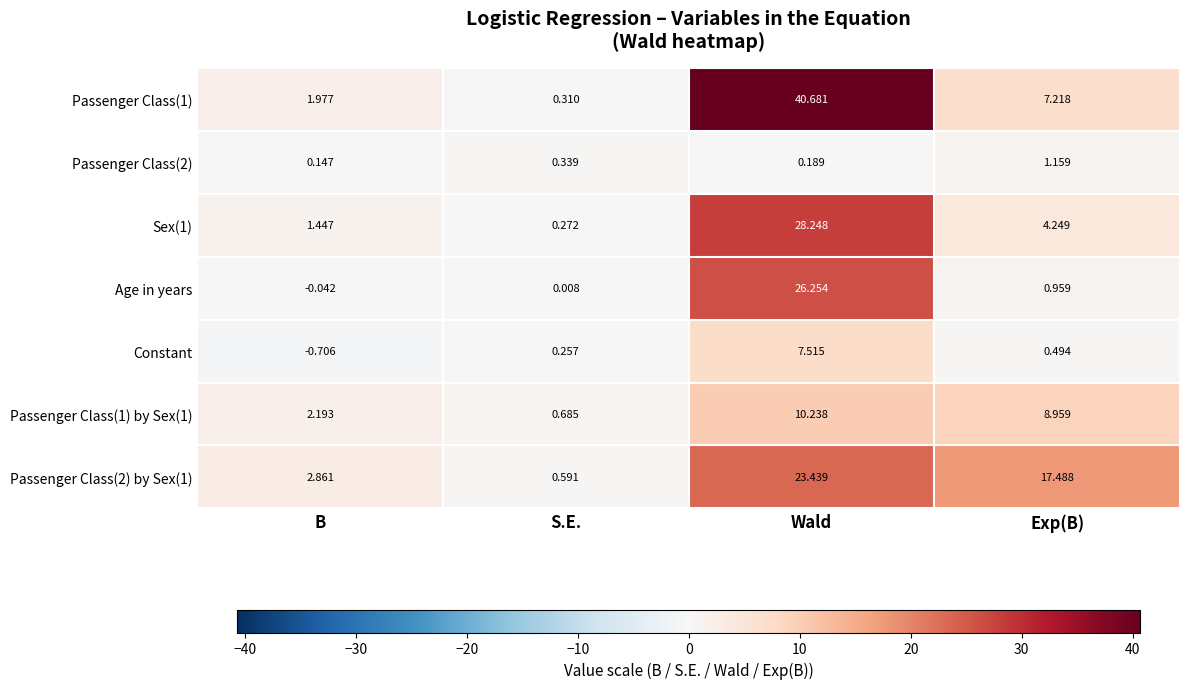

At which category is the sum across all series the highest?

Wald